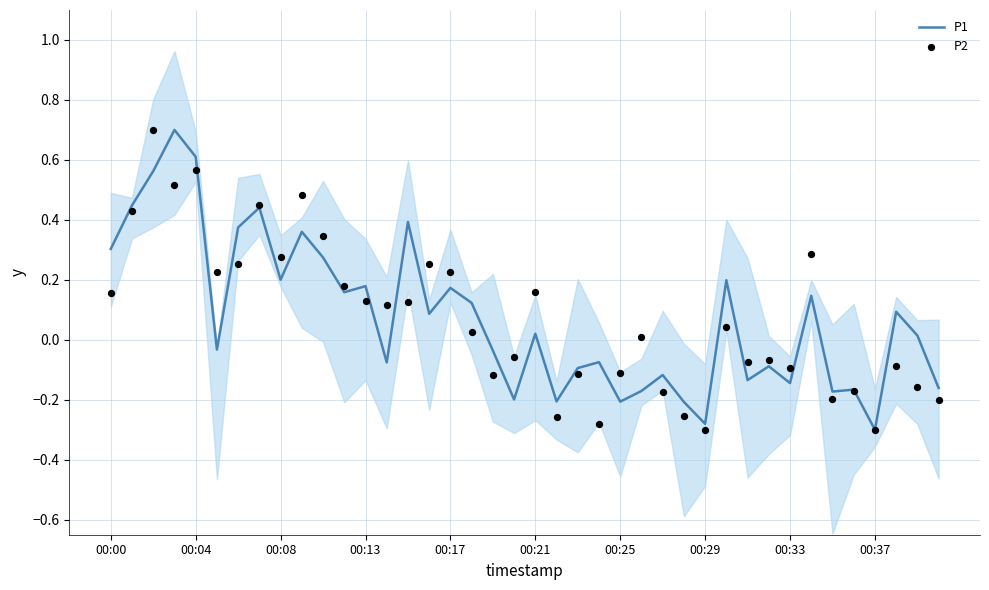

Which series has the largest total across all categories?

P1